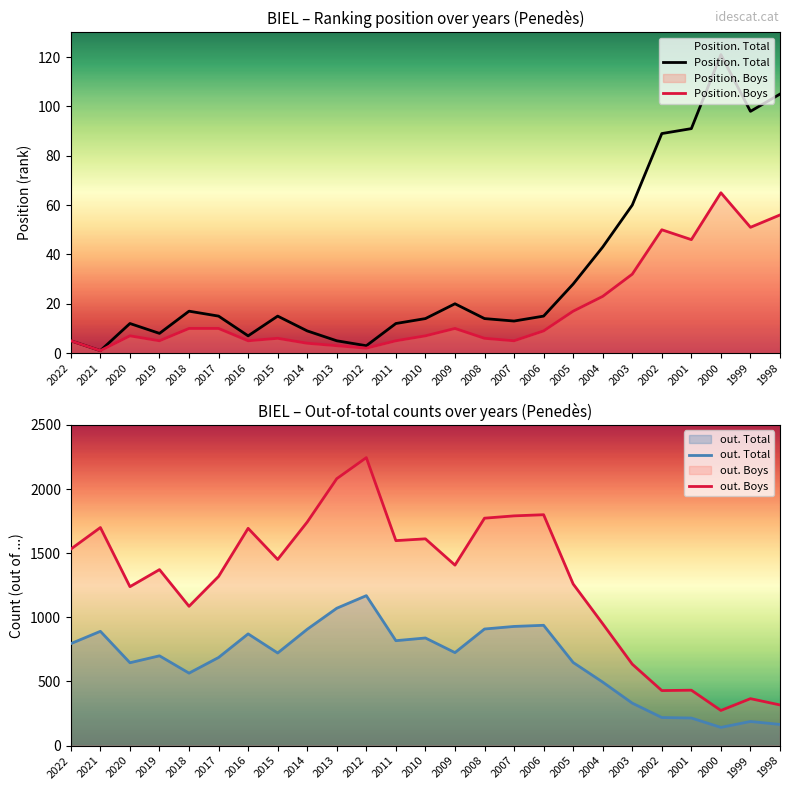

At 2014, list the series in order from smallest to largest.

Position. Boys, Position. Total, out. Total, out. Boys